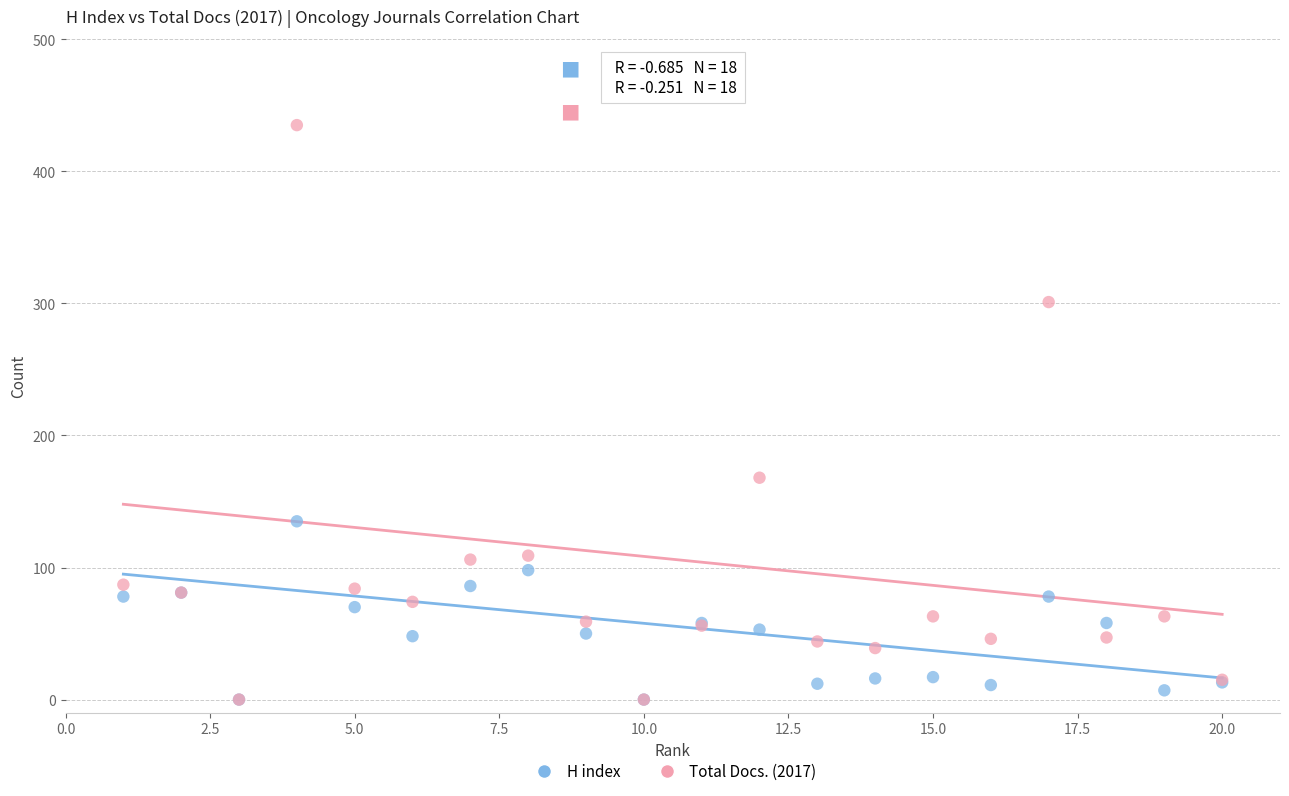

What are all the series names shown in the legend?

H index, Total Docs. (2017)